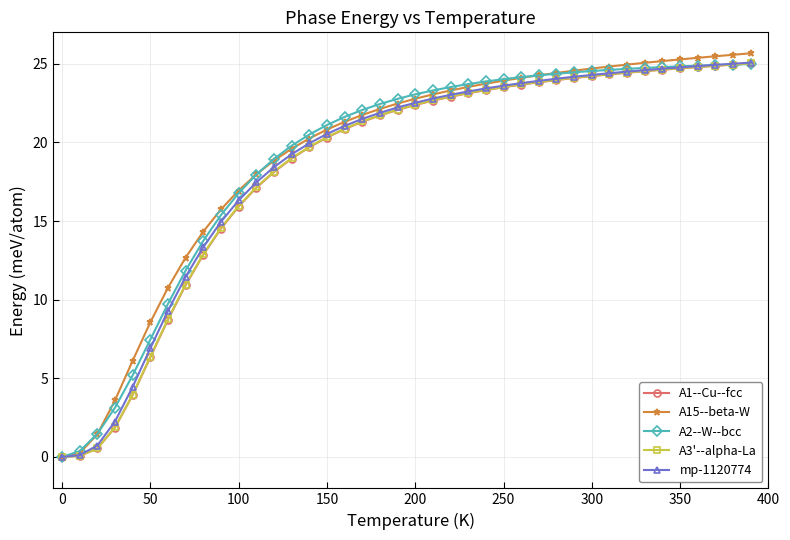

Count the number of data series in this chart.

5